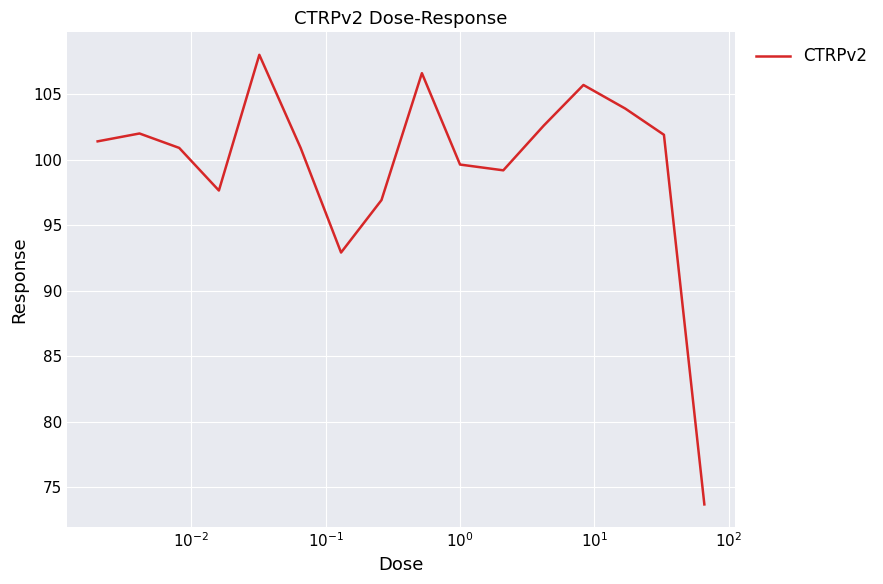

True or false: there are more than 0 points higher than both neighbors.

True